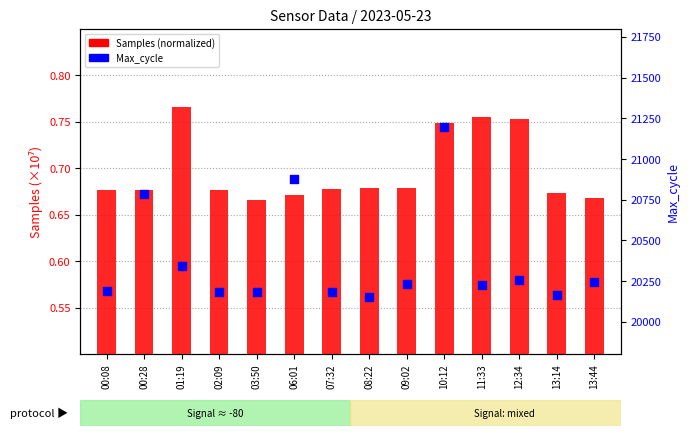

At which category is the sum across all series the highest?

10:12